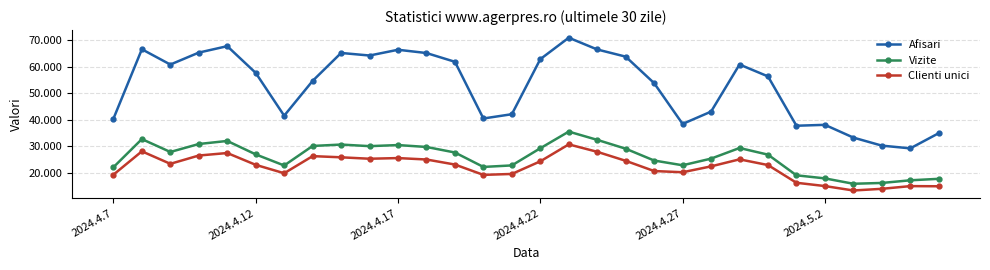

Reading left to right, extract all data points from this chart.

Afisari: 40411	66501	60757	65250	67664	57622	41545	54623	65114	64149	66313	65084	61792	40499	42107	62785	70836	66418	63727	53775	38453	43081	60774	56309	37777	38117	33327	30306	29279	34978
Vizite: 22190	32761	27919	30916	32064	27016	22843	30181	30708	30109	30517	29804	27722	22304	22875	29320	35572	32472	29150	24711	22925	25424	29413	26919	19155	18004	15983	16285	17284	17837
Clienti unici: 19391	28165	23473	26588	27529	23087	19937	26362	25919	25379	25631	25095	23199	19319	19667	24409	30774	27982	24604	20760	20309	22515	25156	23009	16356	15119	13457	14081	15097	15043